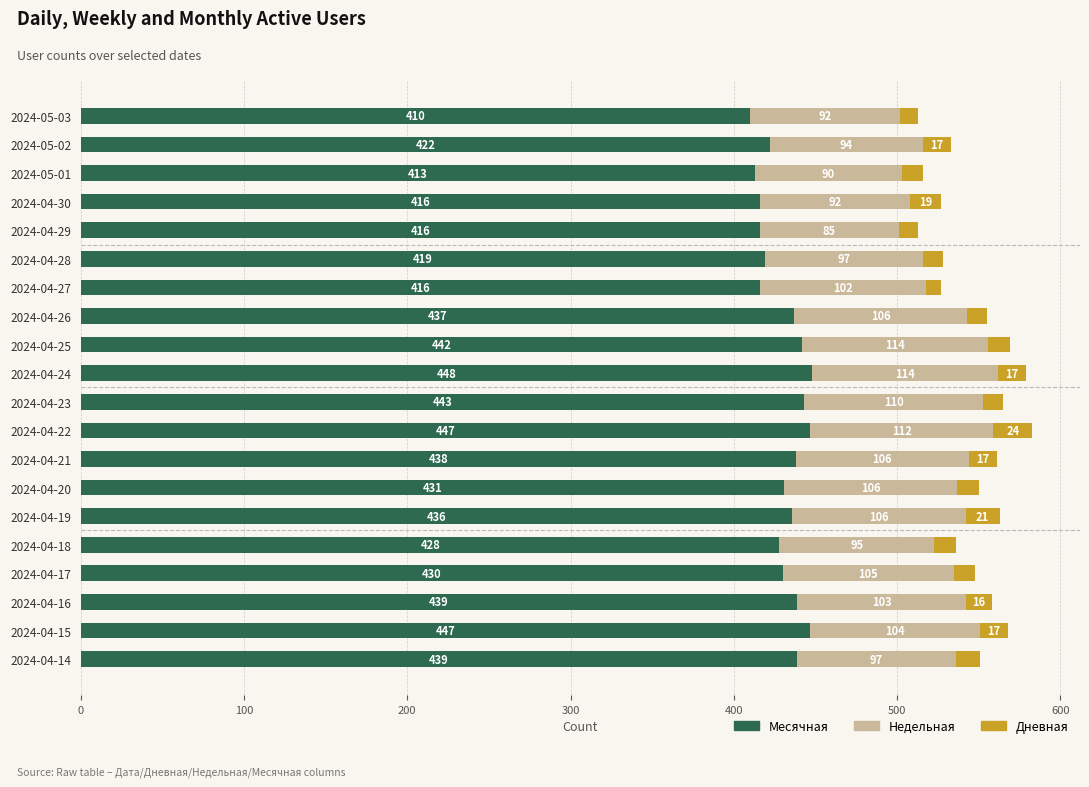

How many series are shown in this chart?

3